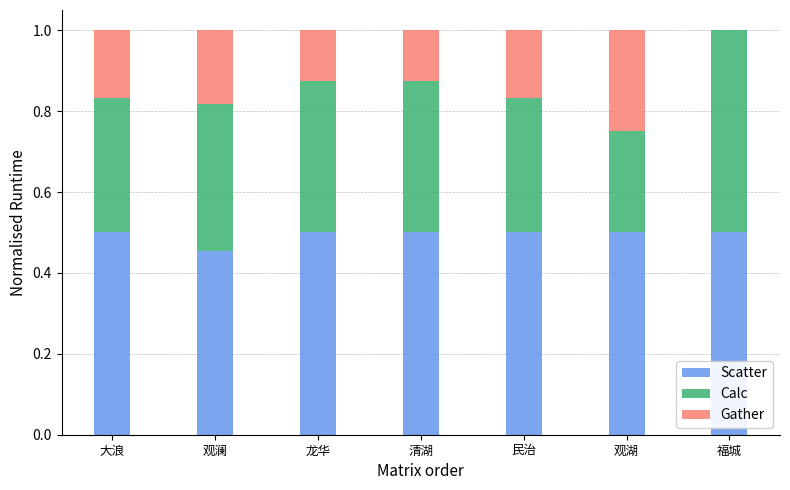

What is the total value across all series at 大浪?

1.0